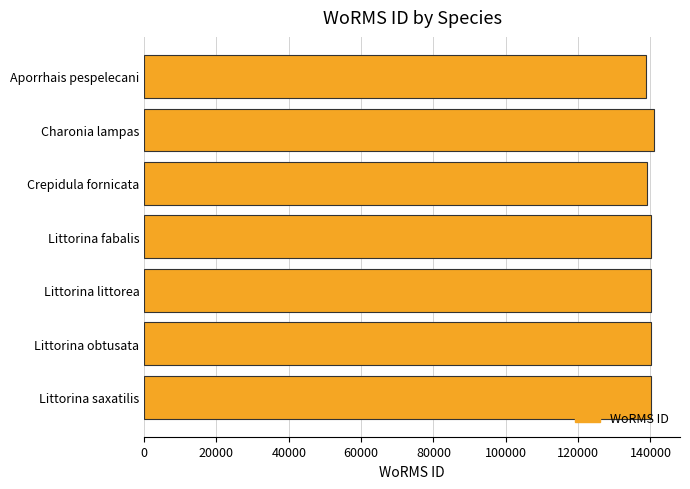

How many categories are shown in the chart?

7